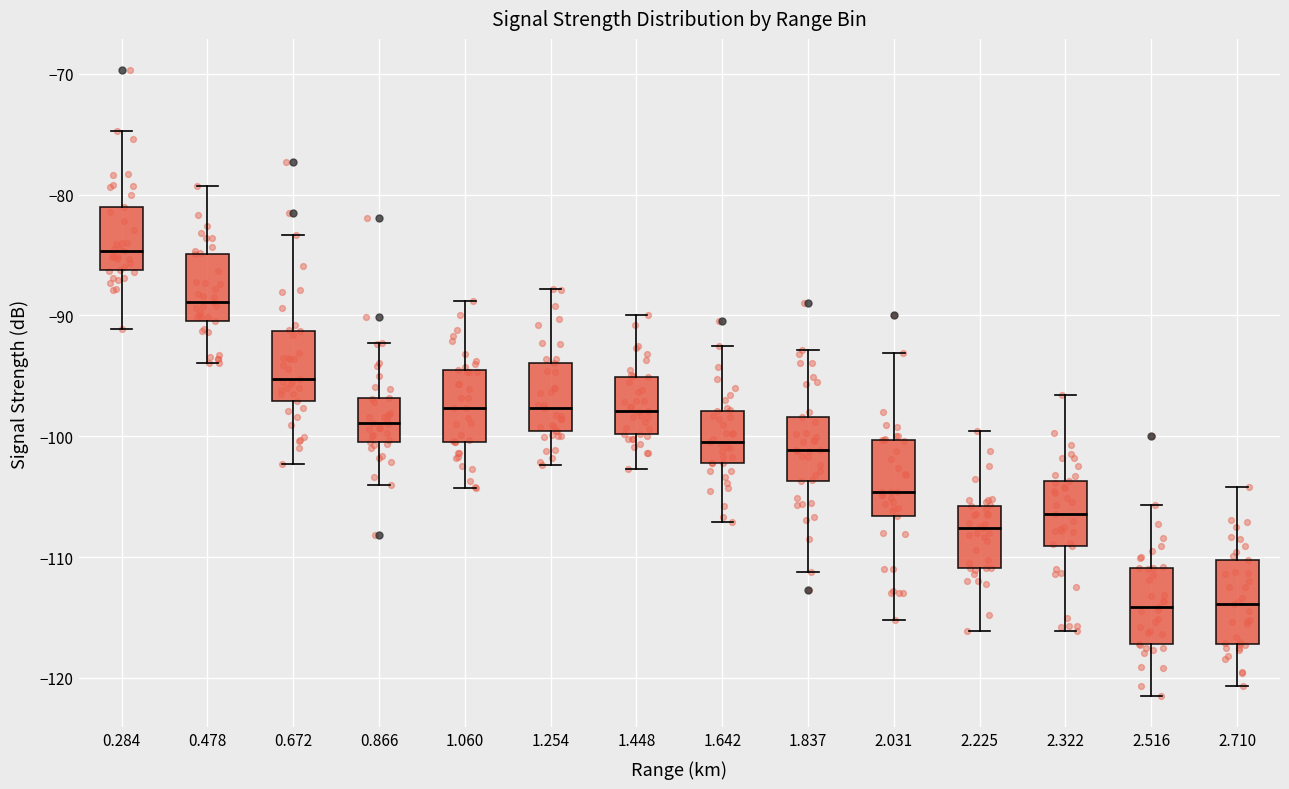

Reading left to right, transcribe this box plot: for each box, give where its median line is, the range the box spans, and where its two whiskers end, as read against the y-axis. The values are not printed on the chart, so give them approximately, as read against the axis.

0.284: median -85, box -86 to -81, whiskers -91 to -75
0.478: median -89, box -90 to -85, whiskers -94 to -79
0.672: median -95, box -97 to -91, whiskers -102 to -83
0.866: median -99, box -100 to -97, whiskers -104 to -92
1.060: median -98, box -100 to -94, whiskers -104 to -89
1.254: median -98, box -100 to -94, whiskers -102 to -88
1.448: median -98, box -100 to -95, whiskers -103 to -90
1.642: median -100, box -102 to -98, whiskers -107 to -92
1.837: median -101, box -104 to -98, whiskers -111 to -93
2.031: median -105, box -107 to -100, whiskers -115 to -93
2.225: median -108, box -111 to -106, whiskers -116 to -100
2.322: median -106, box -109 to -104, whiskers -116 to -97
2.516: median -114, box -117 to -111, whiskers -121 to -106
2.710: median -114, box -117 to -110, whiskers -121 to -104